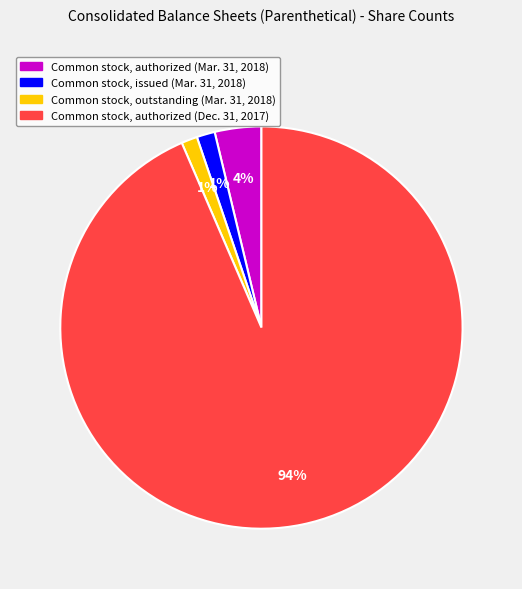

To the nearest percent, what is the average slice percentage?

25%